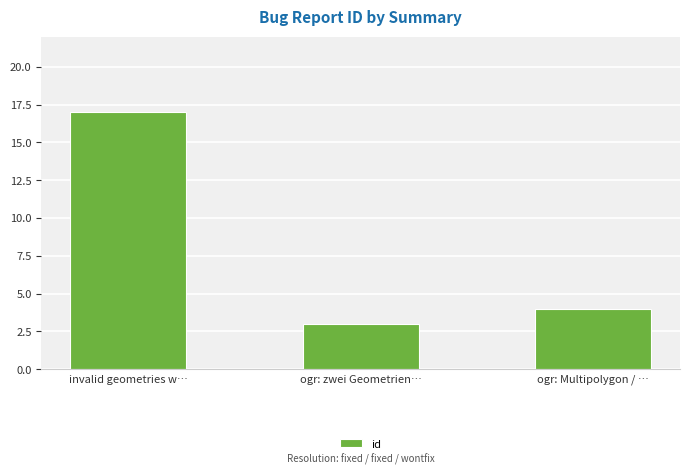

The value at invalid geometries w… is 17. True or false?

True